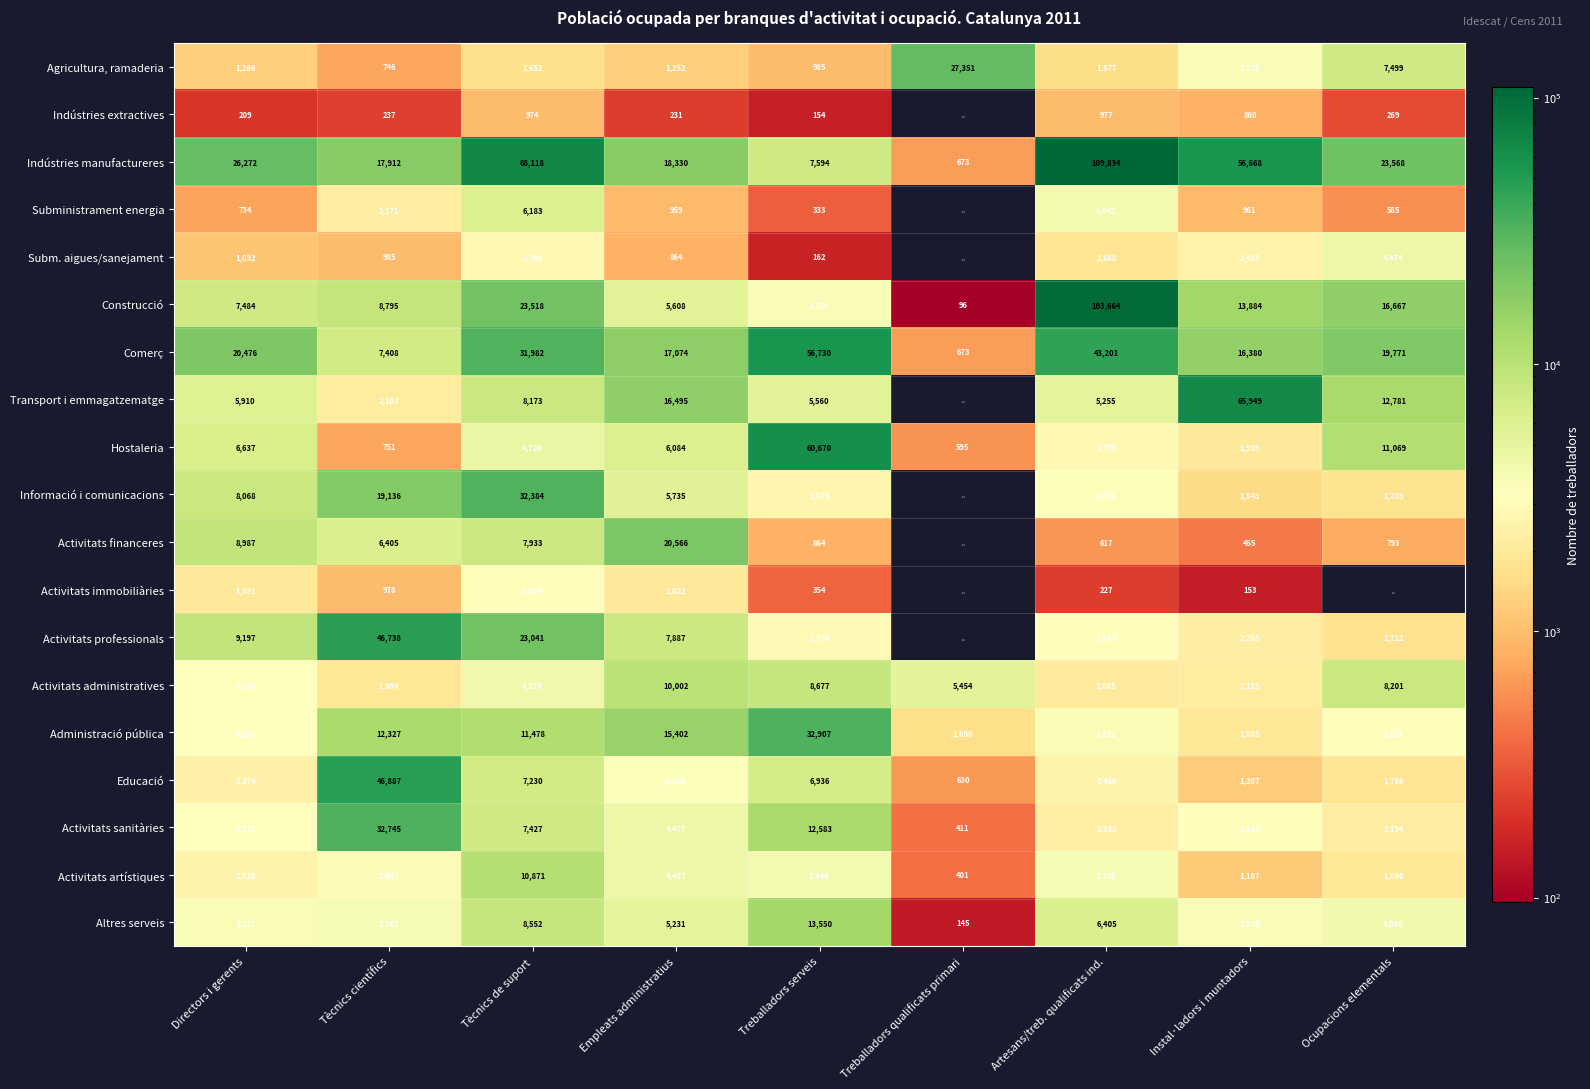

What is the total value across all series at Directors i gerents?

116558